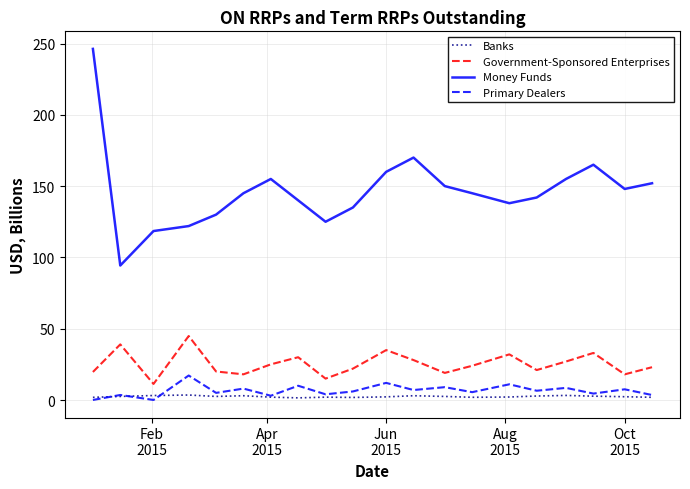

Is this an area chart (filled region under the line)?

No